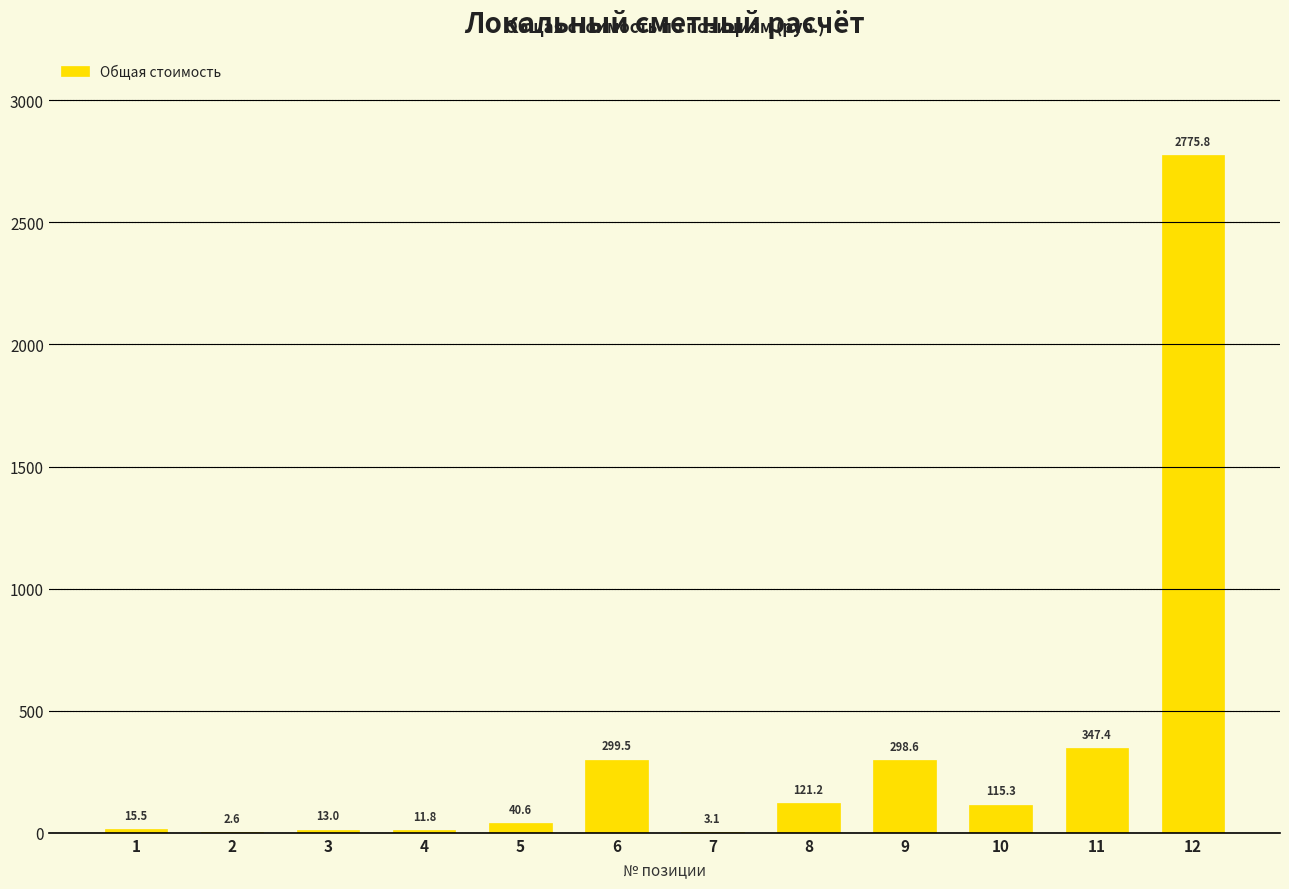

True or false: the data shows 121.2 at 8.

True